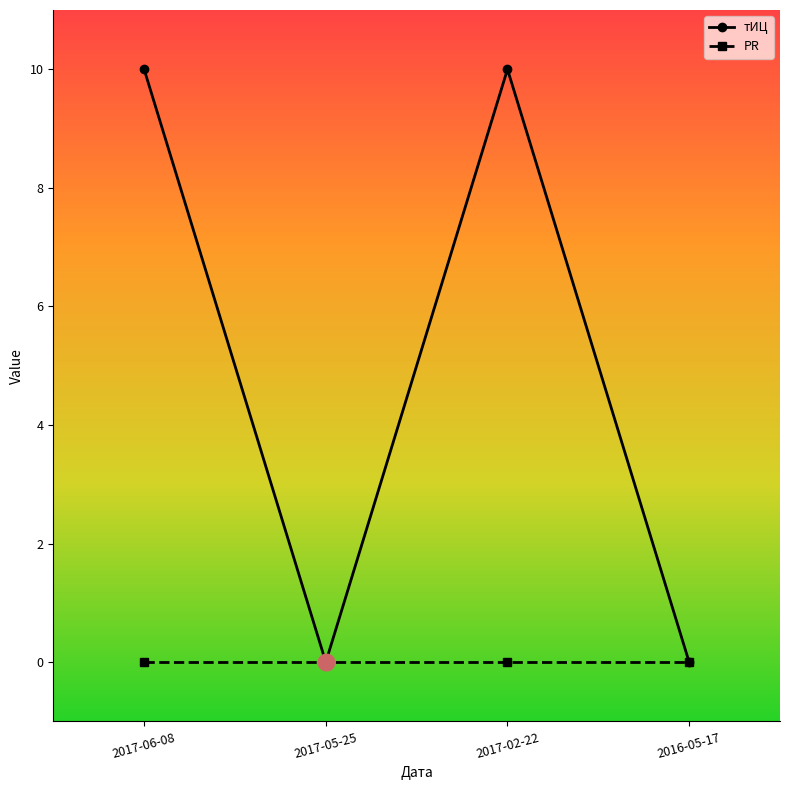

What is the total value across all series at 2017-02-22?

10